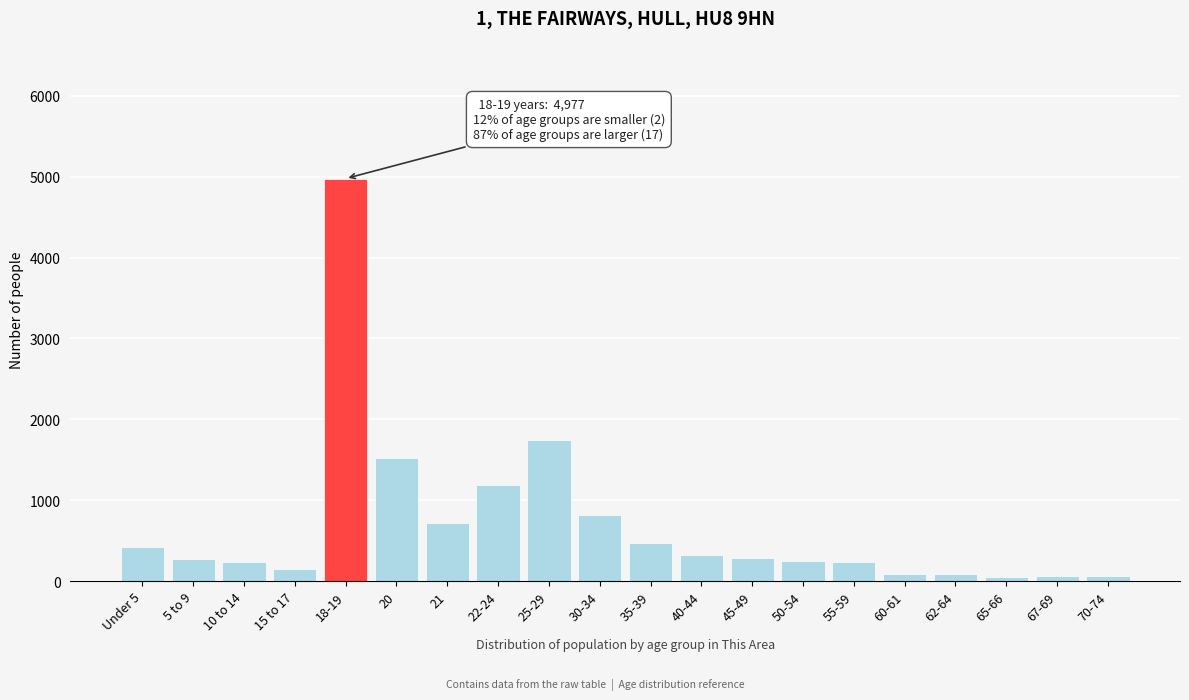

What is the difference between the maximum and second lowest values?

4918